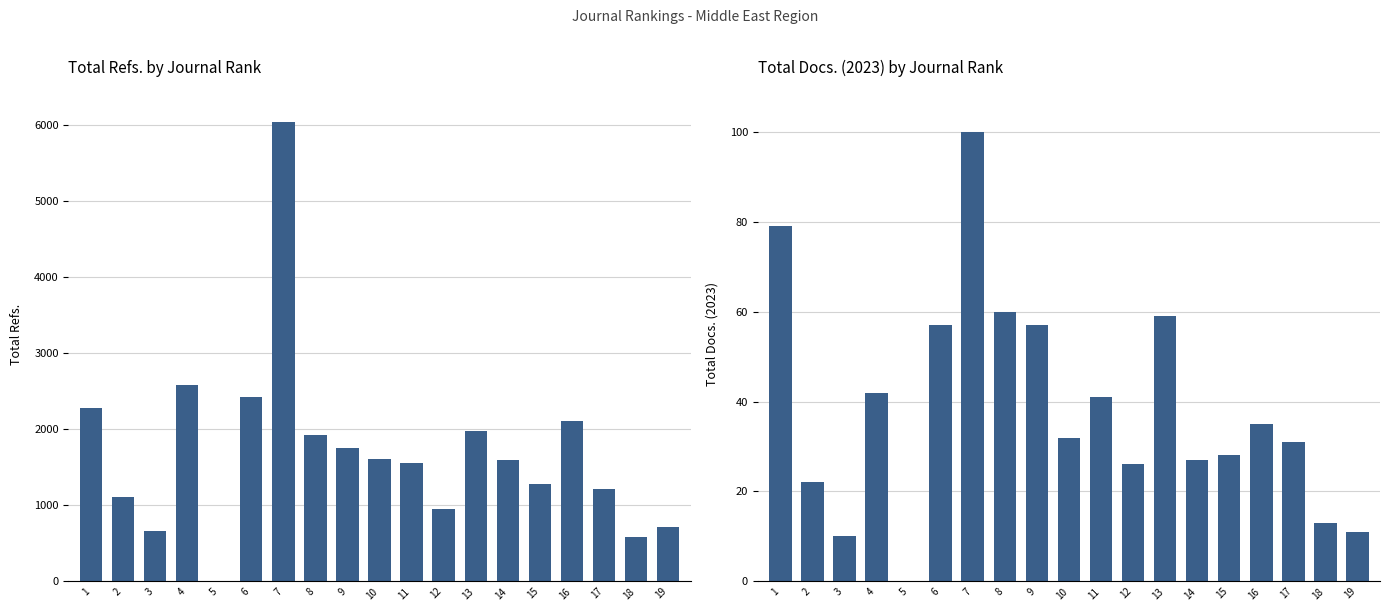

At 2, list the series in order from largest to smallest.

Total Refs., Total Docs. (2023)